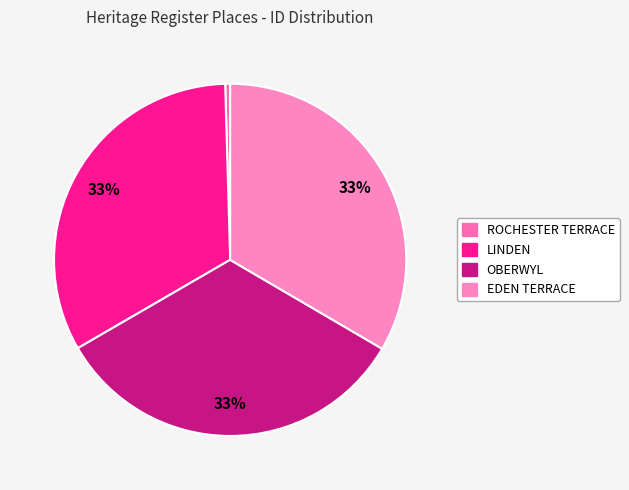

Is it true that EDEN TERRACE is 33% of the pie?

True